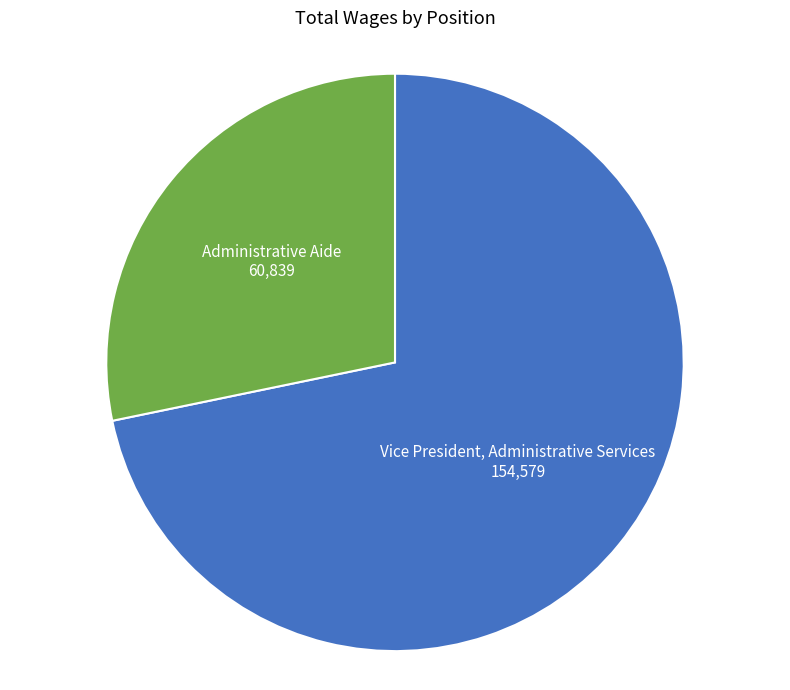

Count the number of slices in the pie.

2